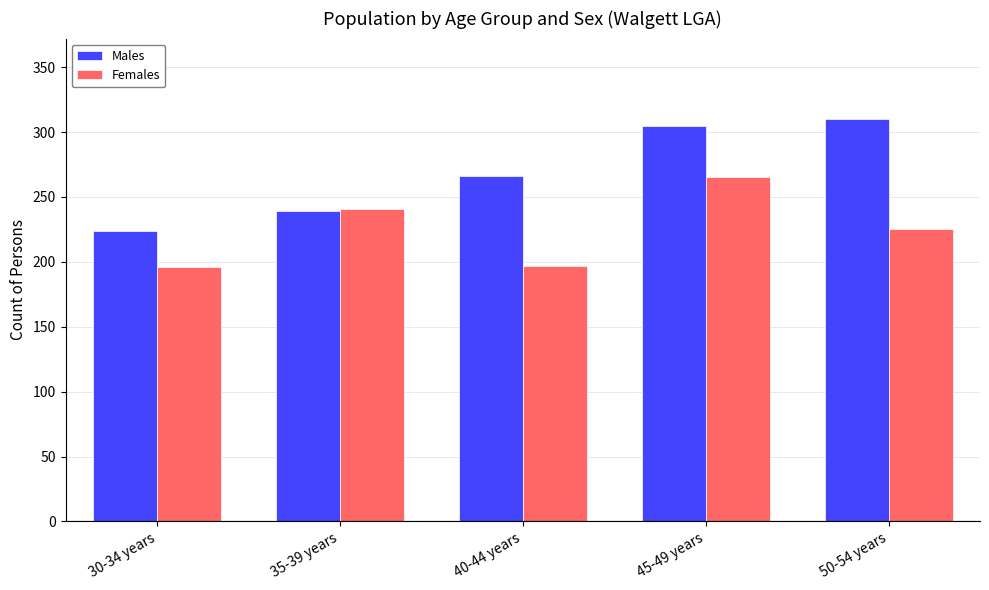

The value of Males at 40-44 years is 266. True or false?

True